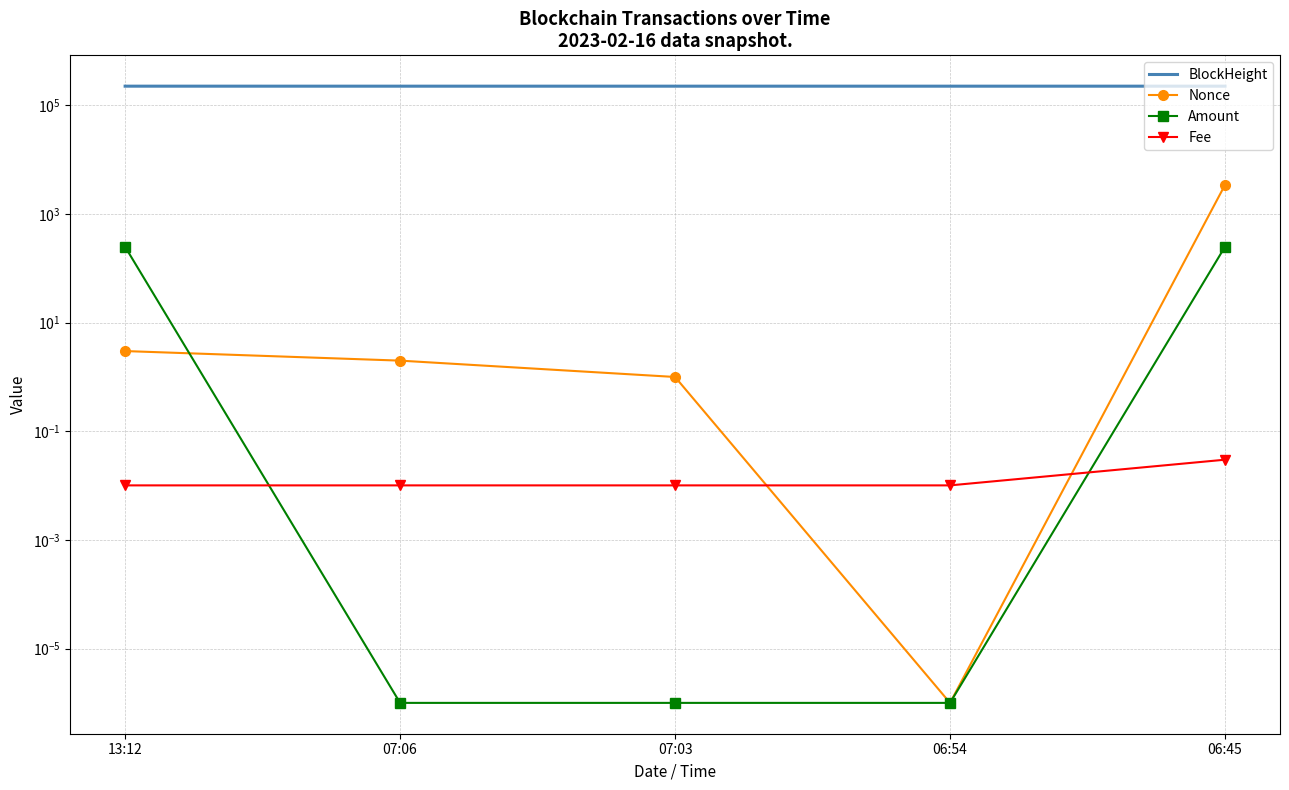

How many data points in BlockHeight are less than 225817?

2